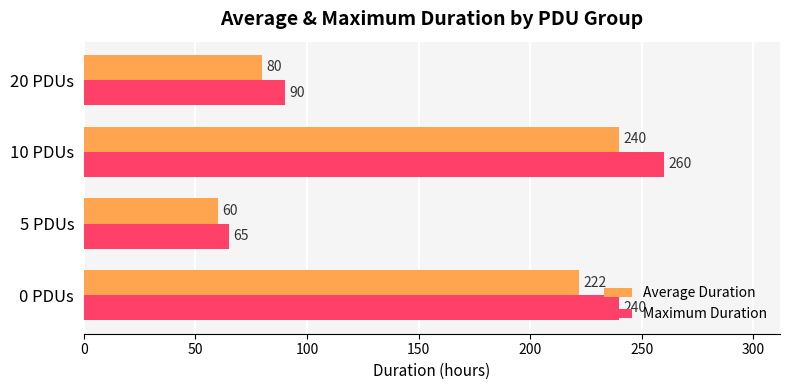

What is the minimum value shown in the chart?

60